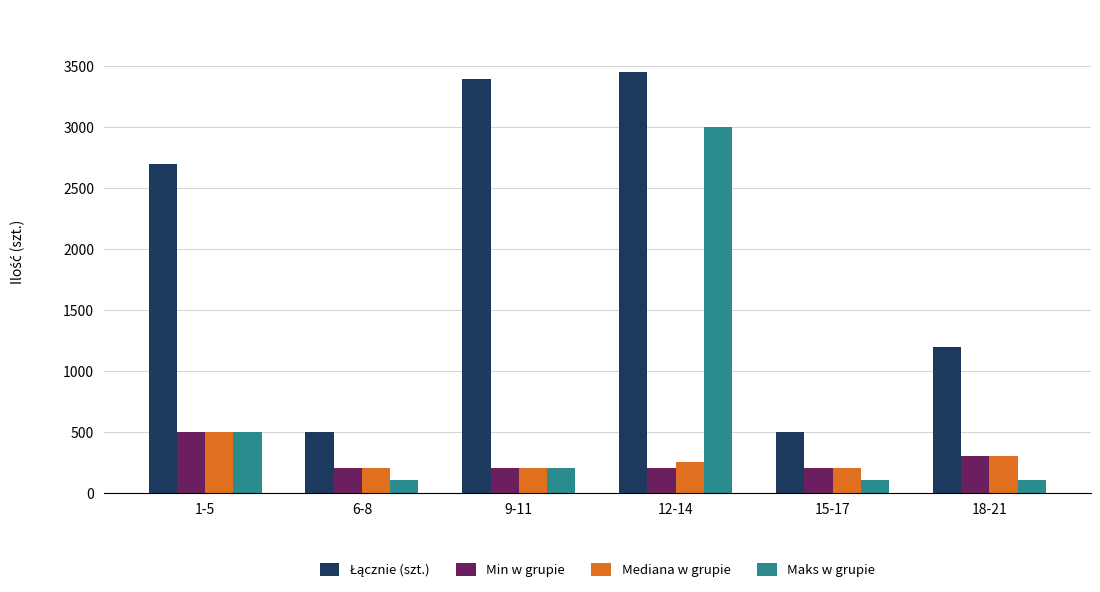

What is the total value across all series at 18-21?

1900